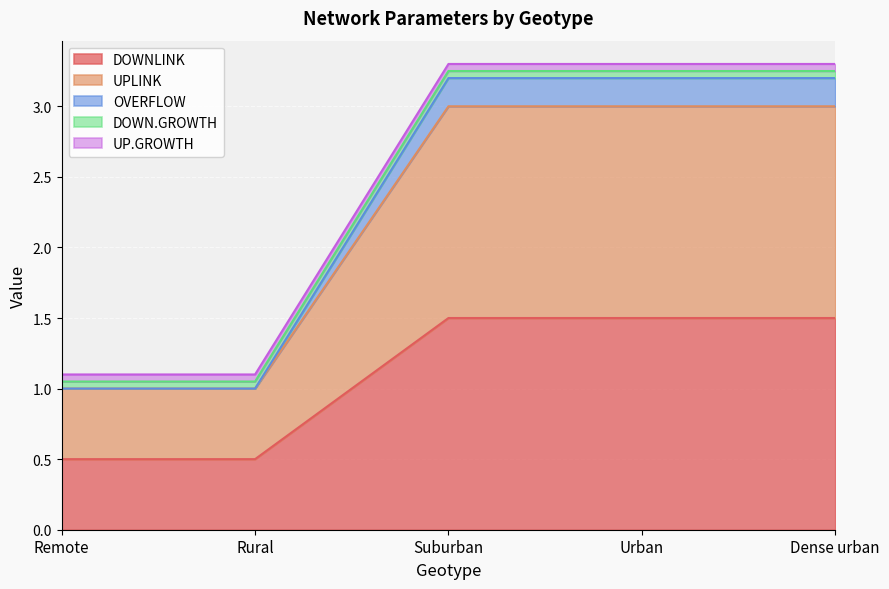

What is the label of the 3rd point from the left?

Suburban